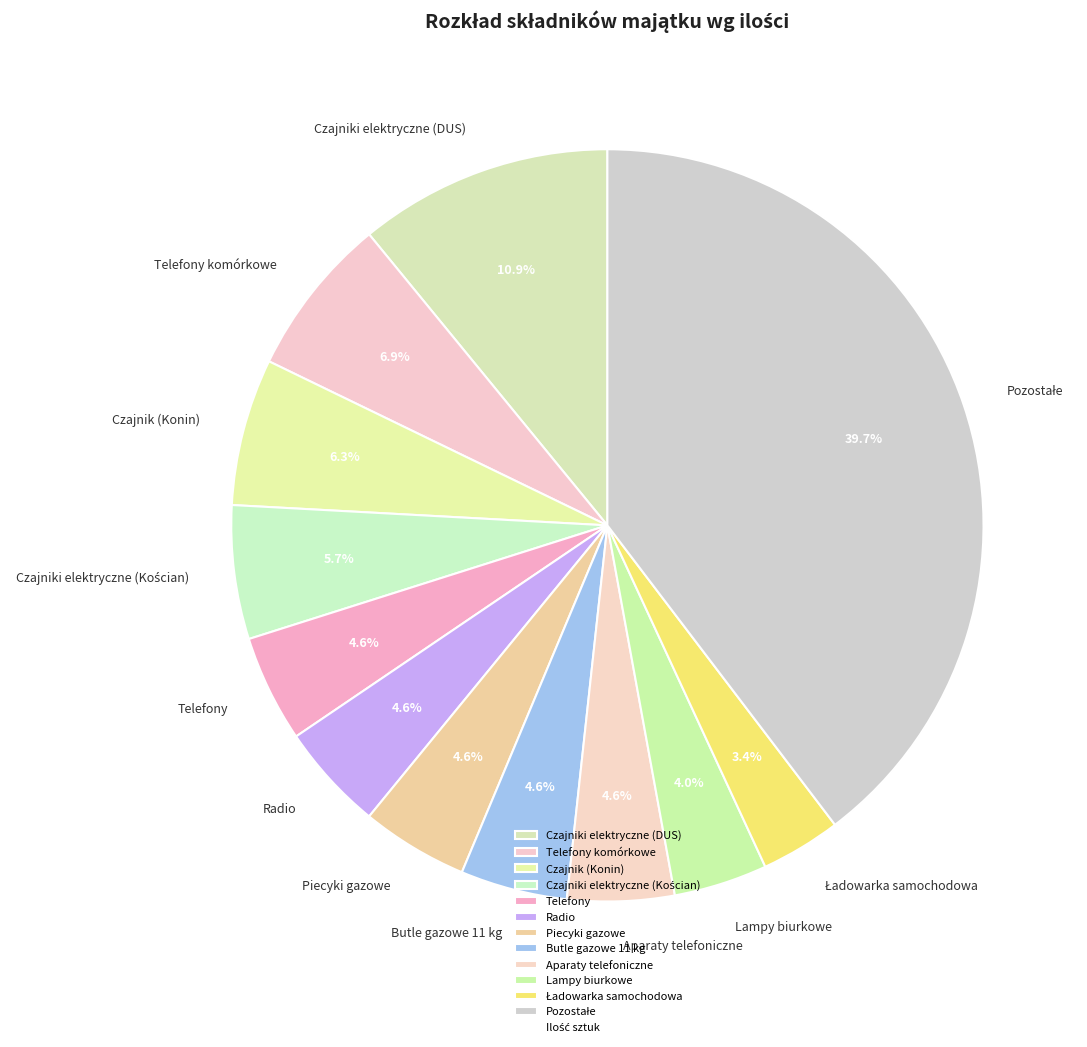

Count the number of slices in the pie.

12